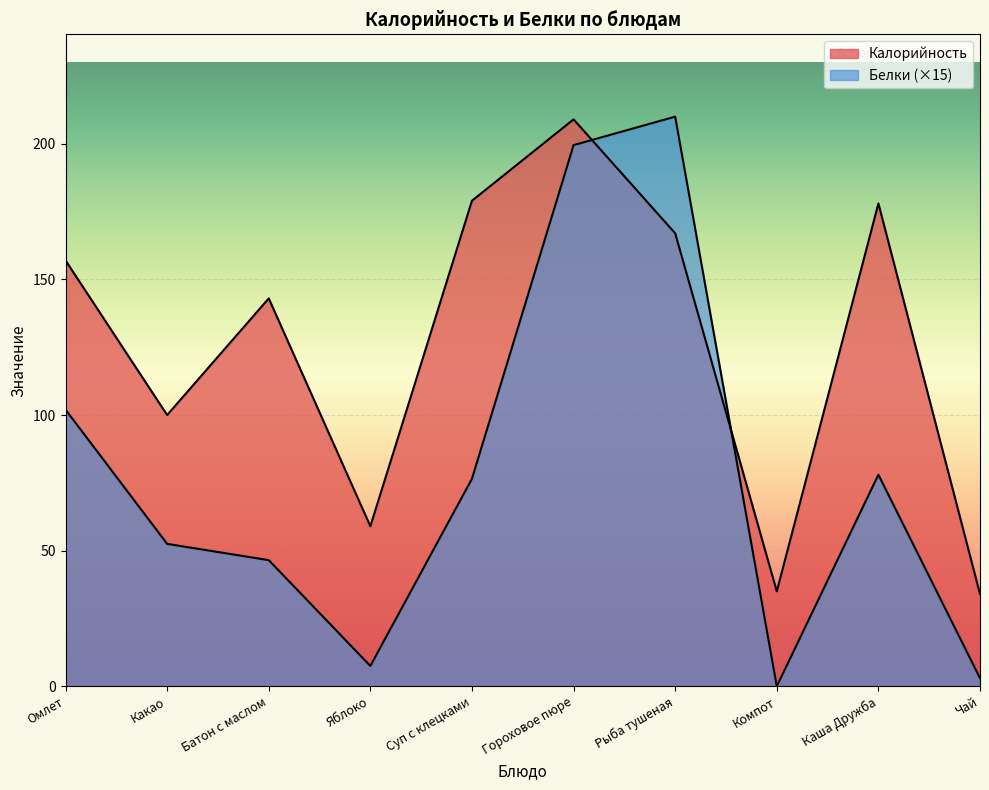

Which label corresponds to the largest value in the chart?

Рыба тушеная